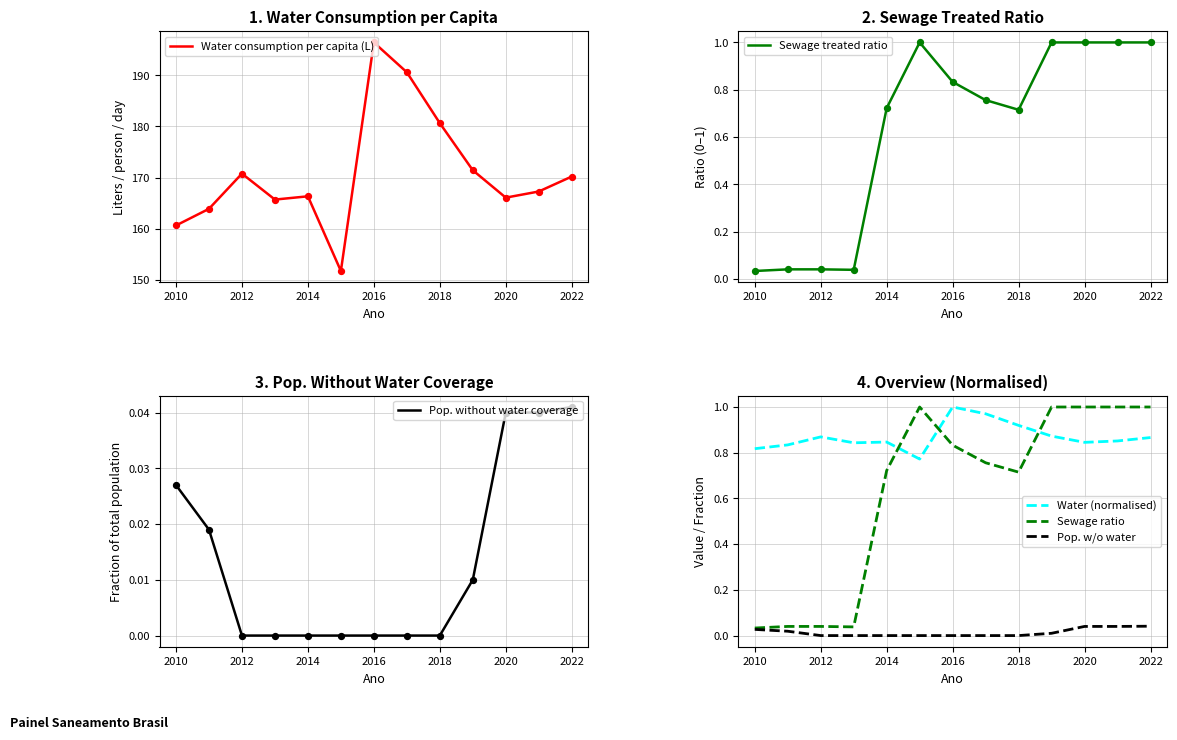

Which series reaches the maximum Y coordinate?

Water consumption per capita (L)